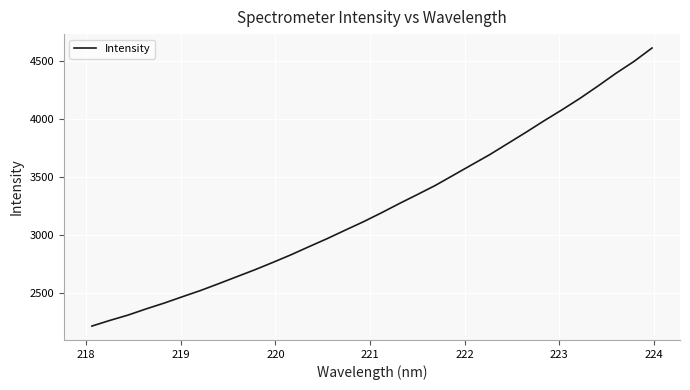

What is the maximum value shown in the chart?

4610.4